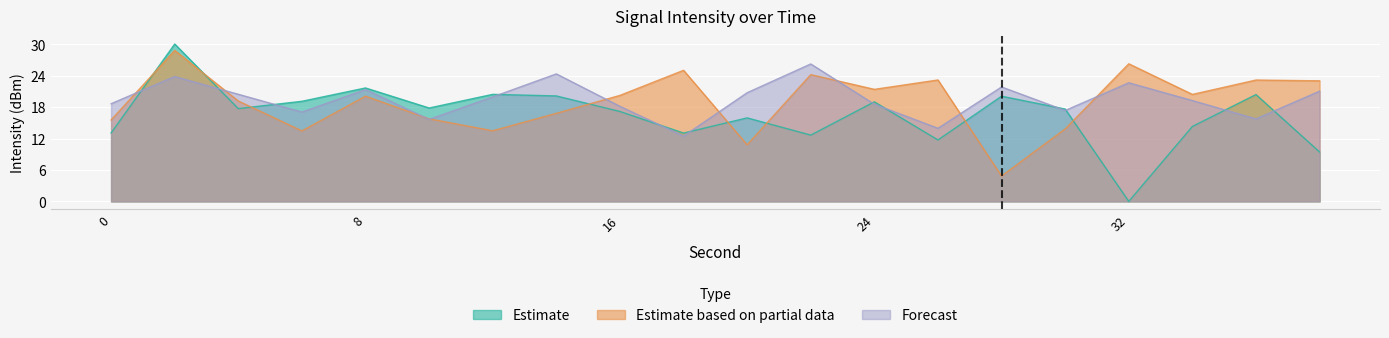

What is the total value across all series at 36?

59.4